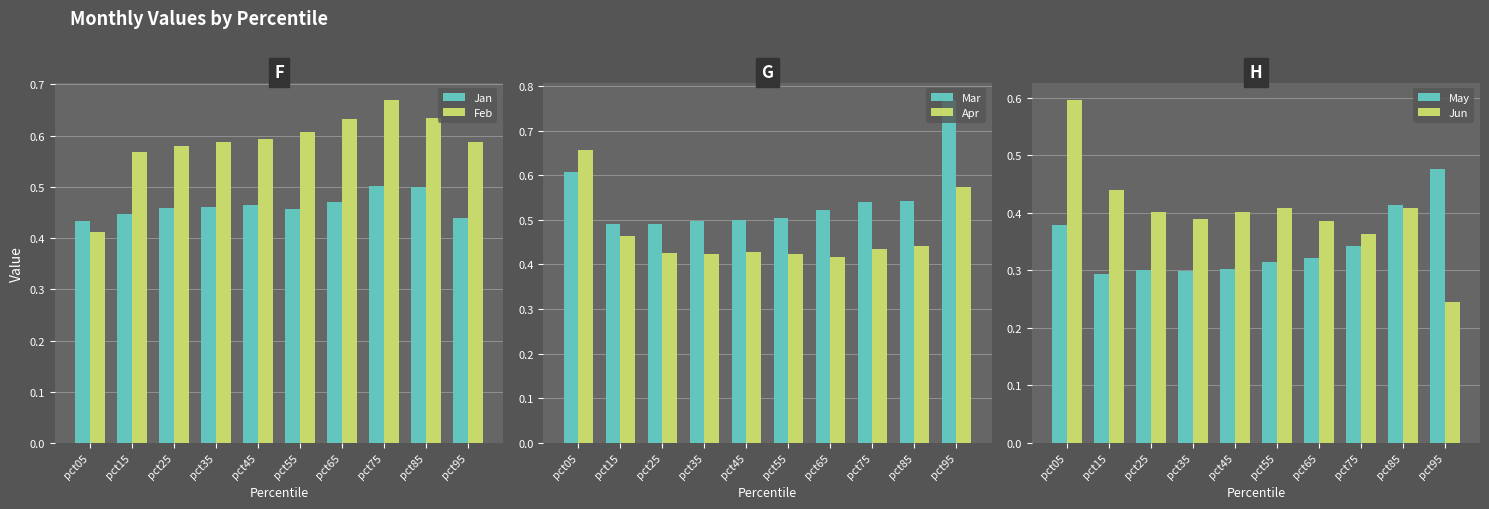

Between pct25 and pct05, which is larger?

pct25